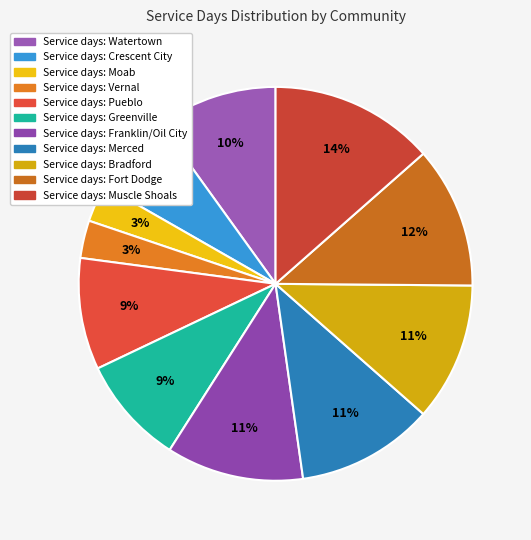

How many slices are in this pie chart?

11